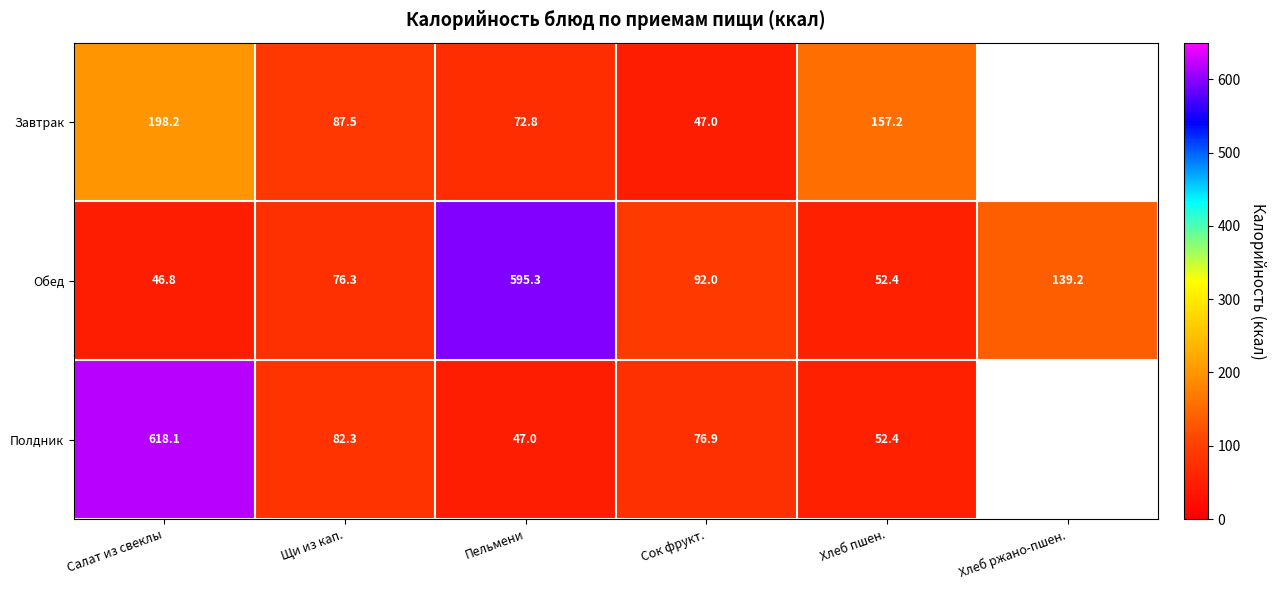

What is the difference between the Завтрак values at Пельмени and Салат из свеклы?

125.4